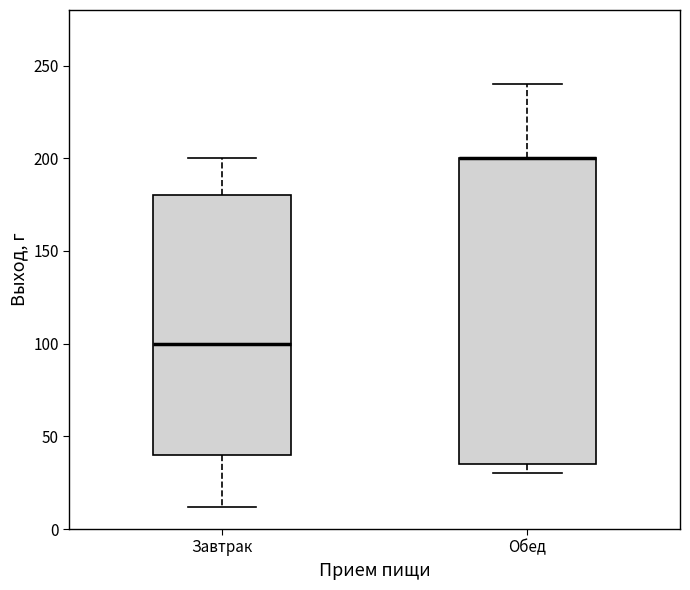

Reading left to right, read every box against the y-axis: the position of its median line, the range the box covers, and the ends of its whiskers. The values are not printed on the chart, so give them approximately, as read against the axis.

Завтрак: median 100, box 40 to 180, whiskers 10 to 200
Обед: median 200 (drawn on the box's upper edge), box 35 to 200, whiskers 30 to 240